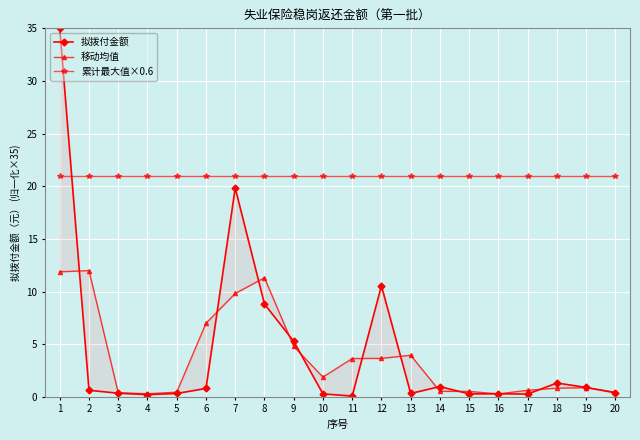

True or false: 移动均值 has more than 1 points higher than both neighbors.

True